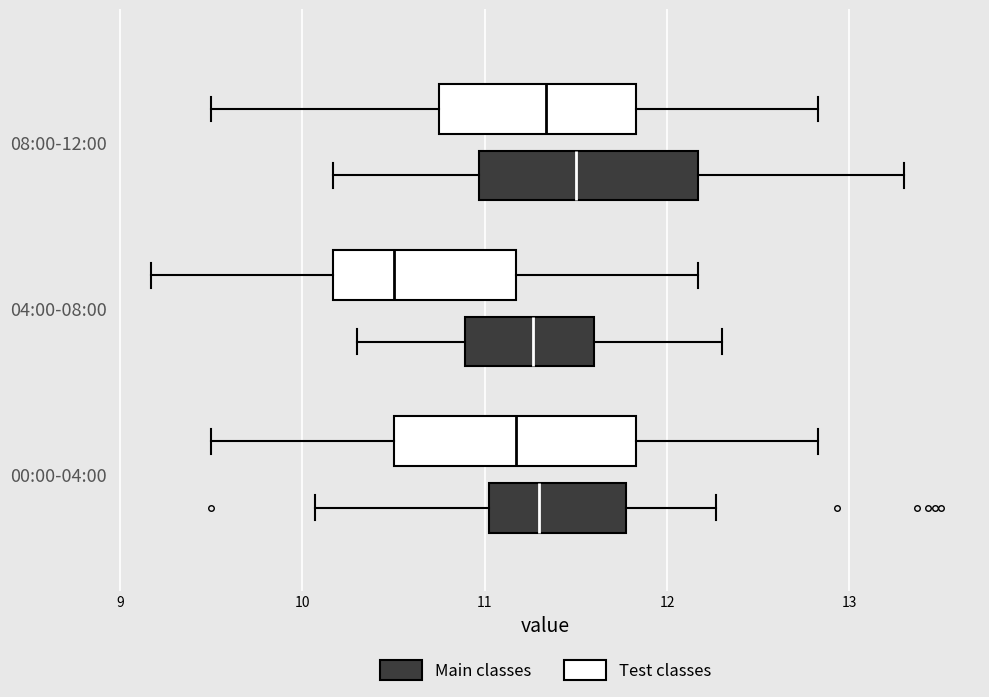

Reading bottom to top, transcribe this box plot: for each box, give where its median line is, the range the box spans, and where its two whiskers end, as read against the x-axis. The values are not printed on the chart, so give them approximately, as read against the axis.

00:00-04:00 (Main classes): median 11.3, box 11.0 to 11.8, whiskers 10.1 to 12.3
00:00-04:00 (Test classes): median 11.2, box 10.5 to 11.8, whiskers 9.5 to 12.8
04:00-08:00 (Main classes): median 11.3, box 10.9 to 11.6, whiskers 10.3 to 12.3
04:00-08:00 (Test classes): median 10.5, box 10.2 to 11.2, whiskers 9.2 to 12.2
08:00-12:00 (Main classes): median 11.5, box 11.0 to 12.2, whiskers 10.2 to 13.3
08:00-12:00 (Test classes): median 11.3, box 10.7 to 11.8, whiskers 9.5 to 12.8